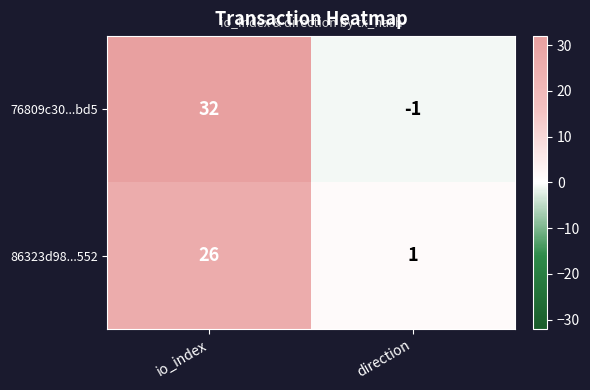

True or false: 76809c30...bd5 has a value of 0 at direction.

False